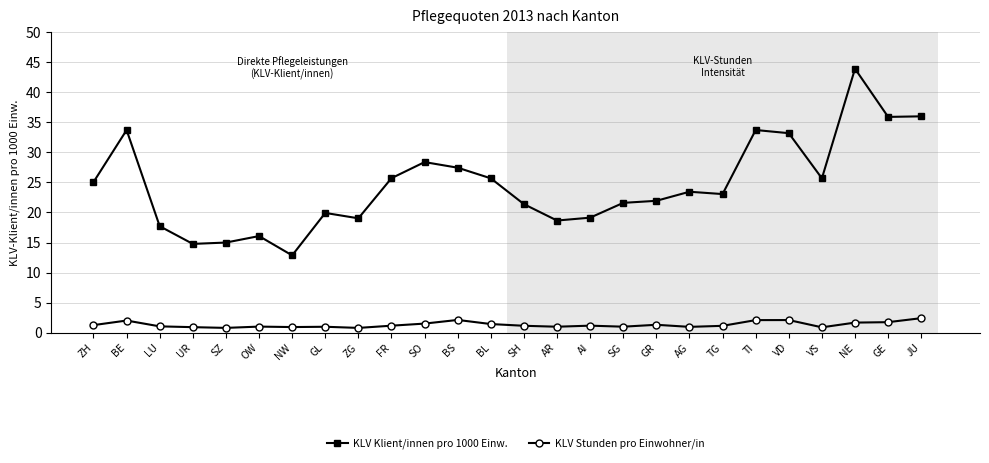

What is the difference between the maximum and second lowest values in the KLV Stunden pro Einwohner/in series?

1.6